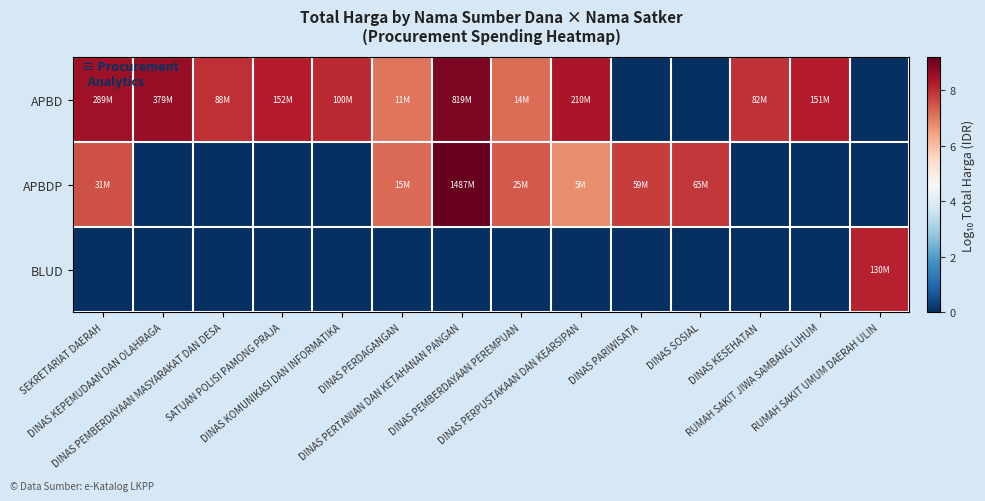

Rank the series at DINAS KEPEMUDAAN DAN OLAHRAGA from lowest to highest value.

APBDP, BLUD, APBD